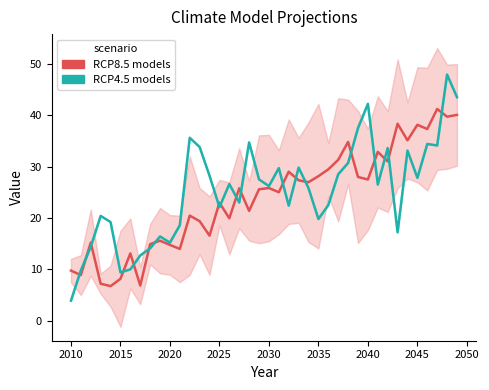

How many interior local valleys does the RCP4.5 models series have?

11